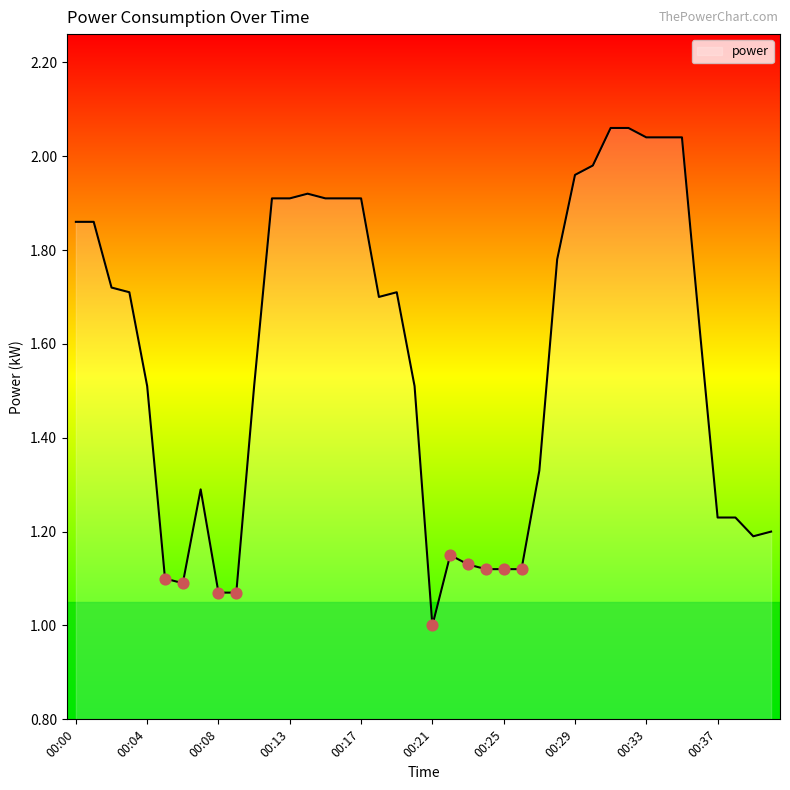

What is the smallest value displayed?

1.0